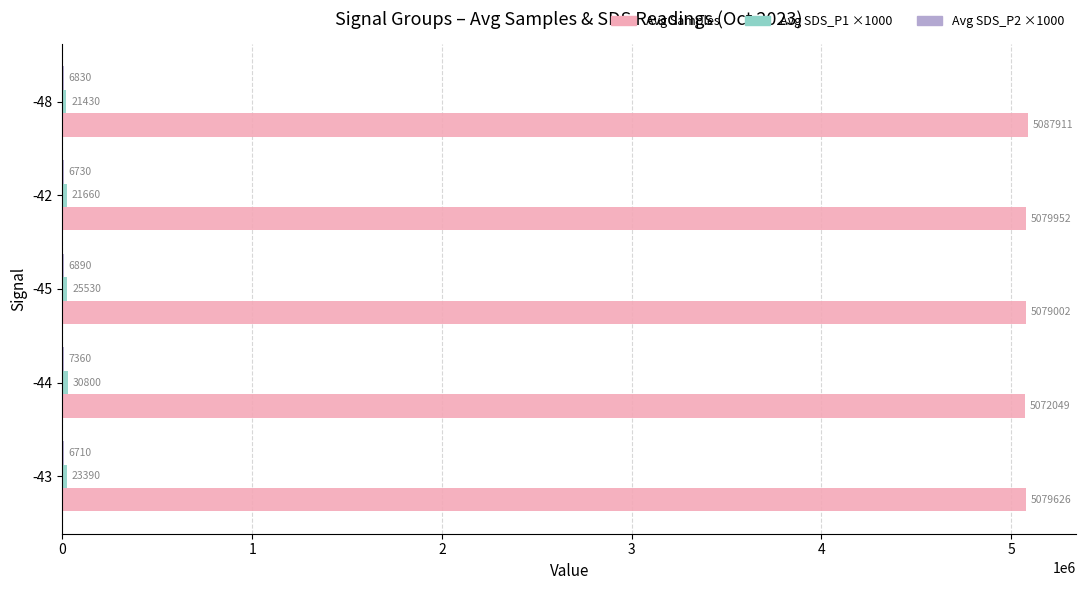

Which series has the largest range (max minus min)?

Avg Samples